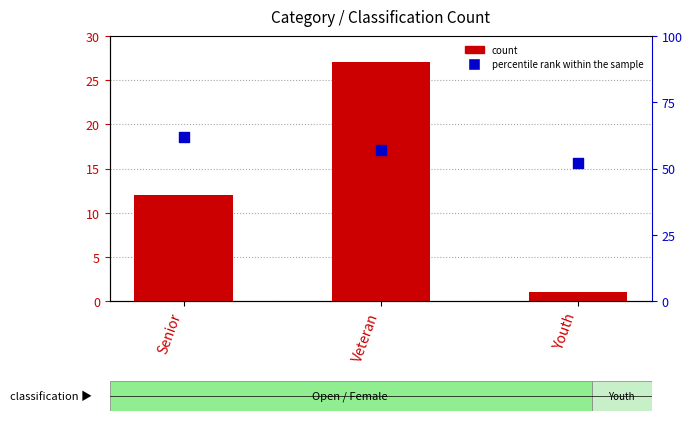

Which series contains the highest Y value?

percentile rank within the sample